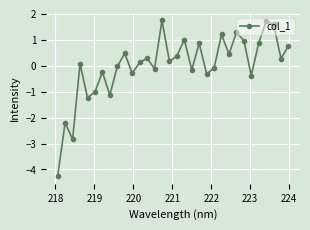

What is the difference between the maximum and second lowest values?

4.6